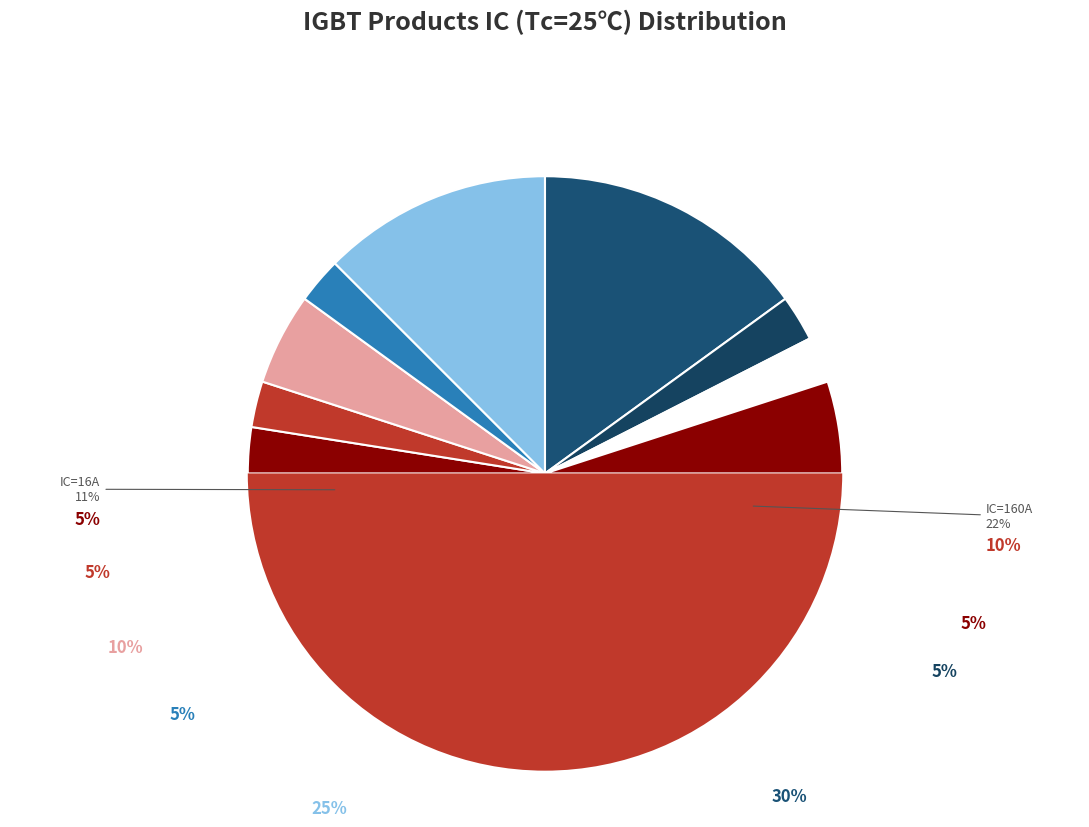

The ZMBGA15N065D1AF slice represents 16% of the pie. True or false?

False